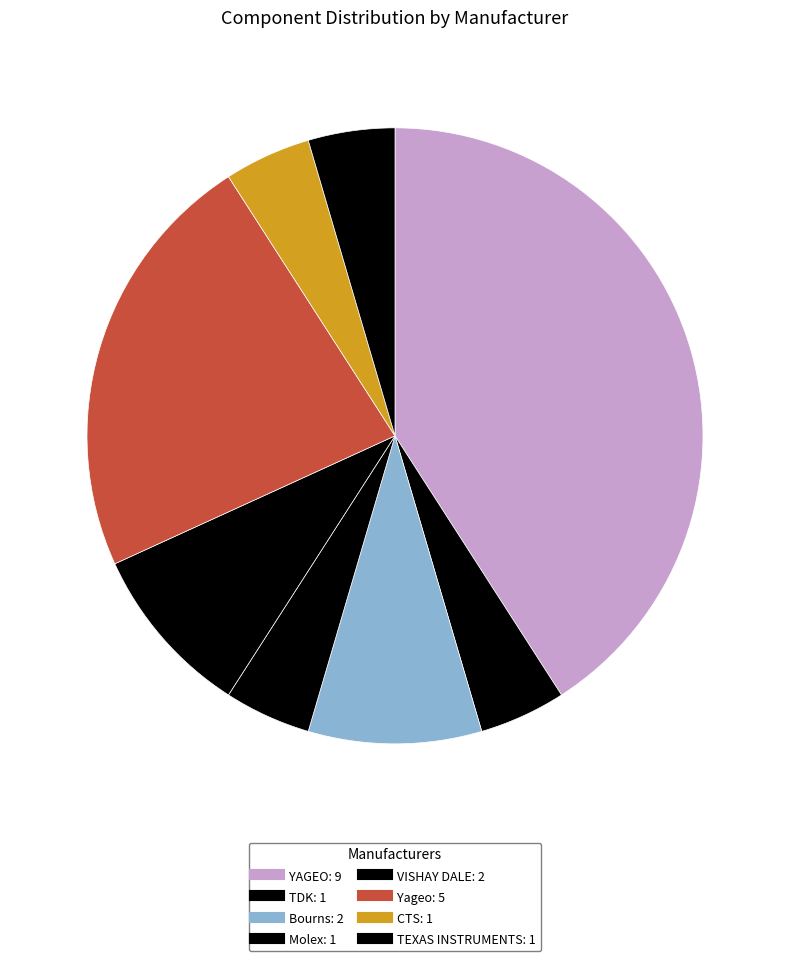

Is Yageo the majority of the pie?

No